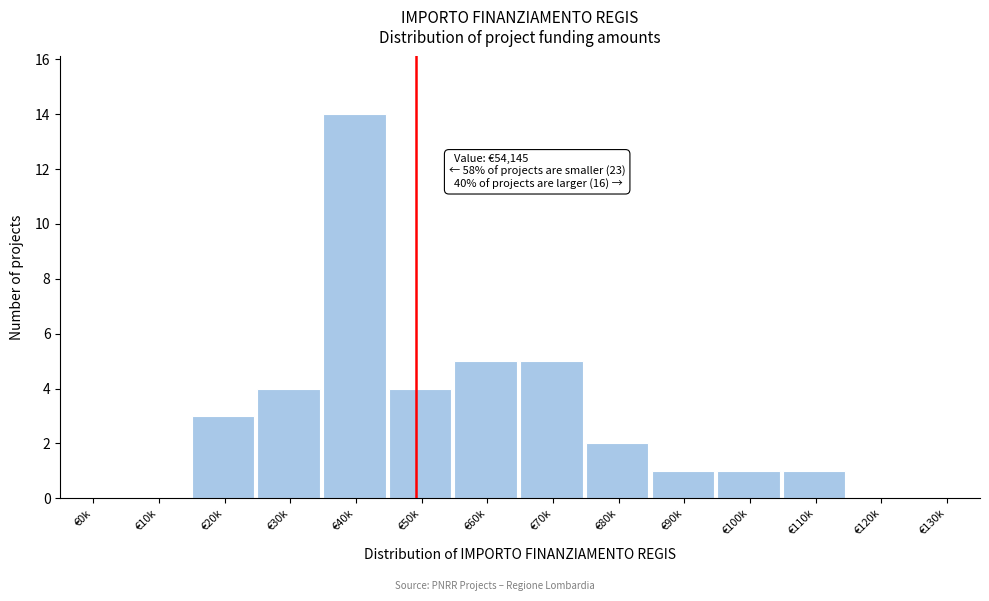

Reading left to right, extract all data points from this chart.

€0k=0	€10k=0	€20k=3	€30k=4	€40k=14	€50k=4	€60k=5	€70k=5	€80k=2	€90k=1	€100k=1	€110k=1	€120k=0	€130k=0